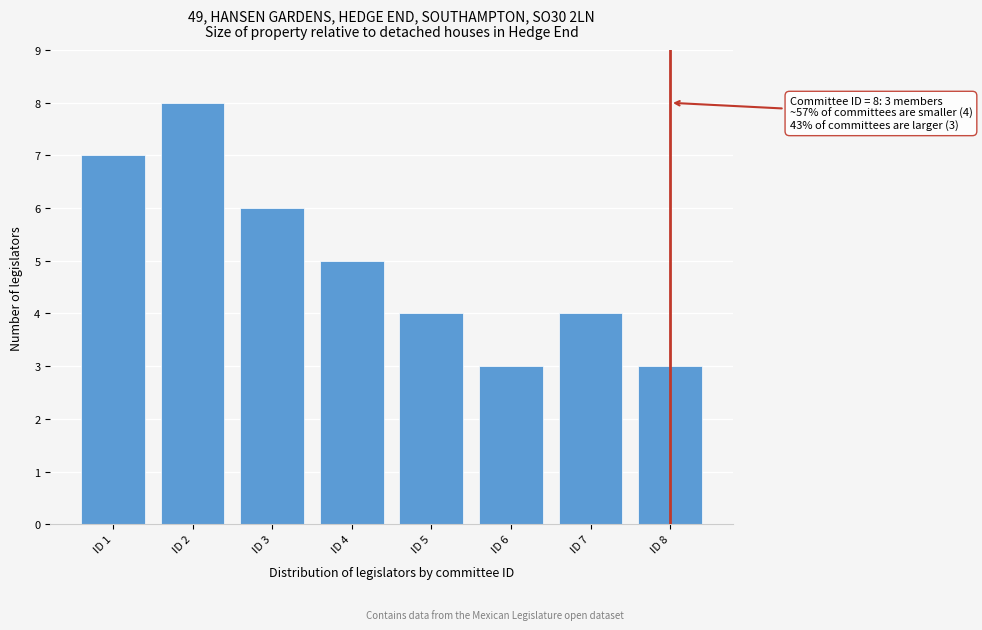

Reading left to right, transcribe all the data shown in this chart.

ID 1=7	ID 2=8	ID 3=6	ID 4=5	ID 5=4	ID 6=3	ID 7=4	ID 8=3